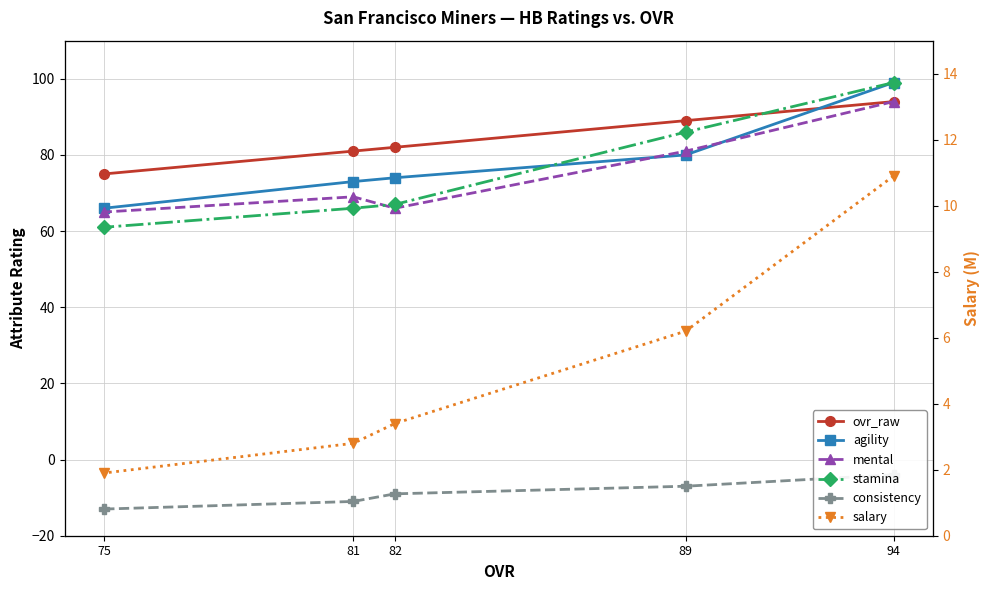

Reading left to right, extract all data points from this chart.

ovr_raw: 94=94.0	89=89.0	82=82.0	81=81.0	75=75.0
agility: 94=99.0	89=80.0	82=74.0	81=73.0	75=66.0
mental: 94=94.0	89=81.0	82=66.0	81=69.0	75=65.0
stamina: 94=99.0	89=86.0	82=67.0	81=66.0	75=61.0
consistency: 94=-4.0	89=-7.0	82=-9.0	81=-11.0	75=-13.0
salary: 94=10.9	89=6.2	82=3.4	81=2.8	75=1.9